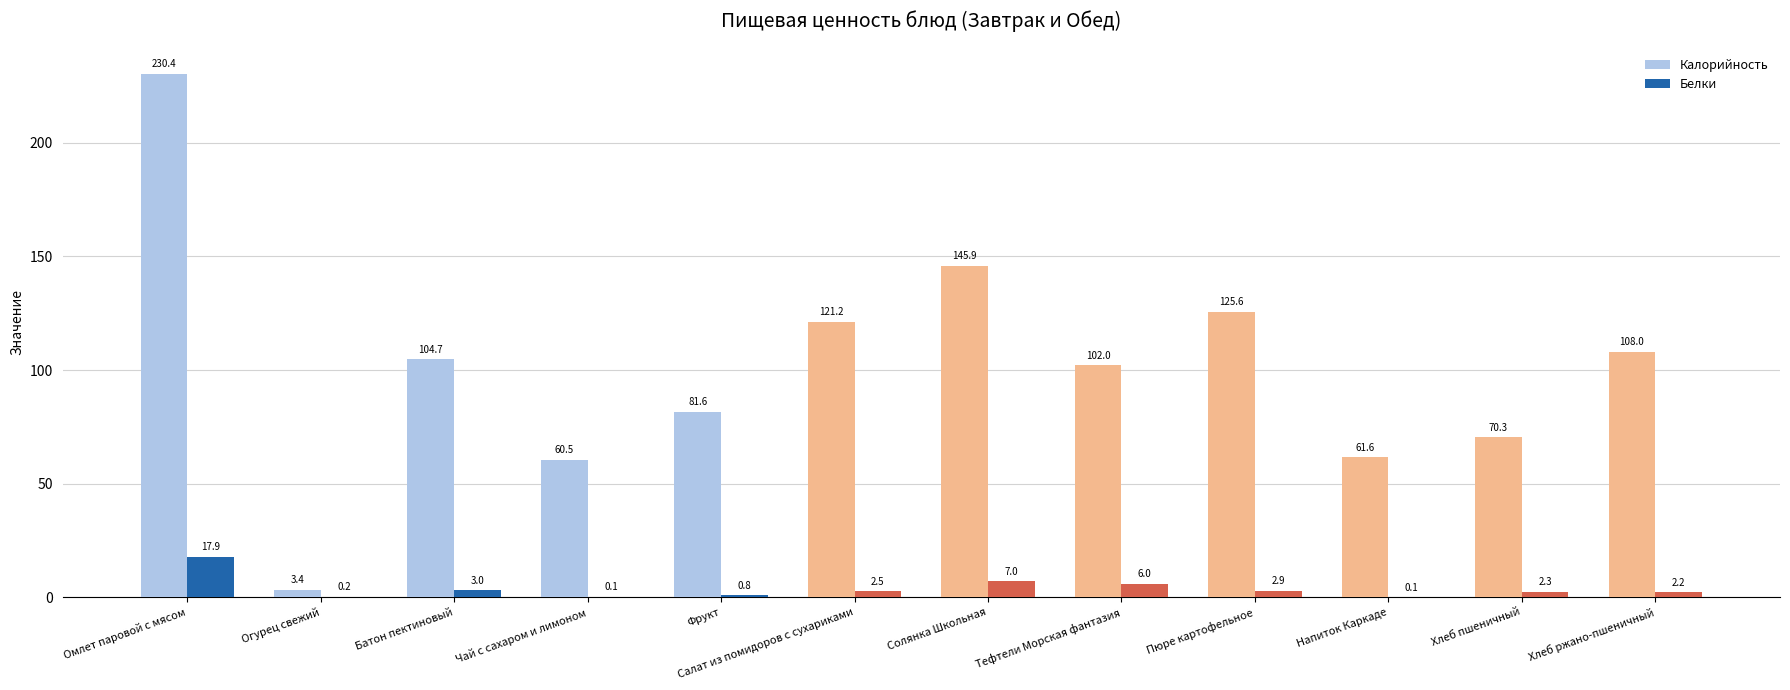

True or false: Калорийность has a value of 230.4 at Омлет паровой с мясом.

True